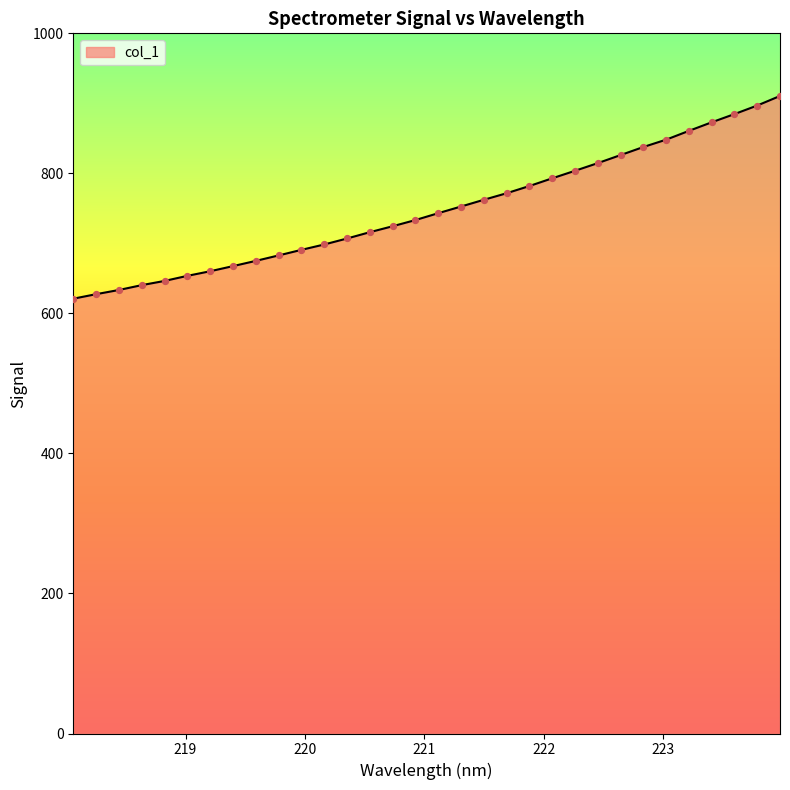

What is the minimum value shown in the chart?

621.0